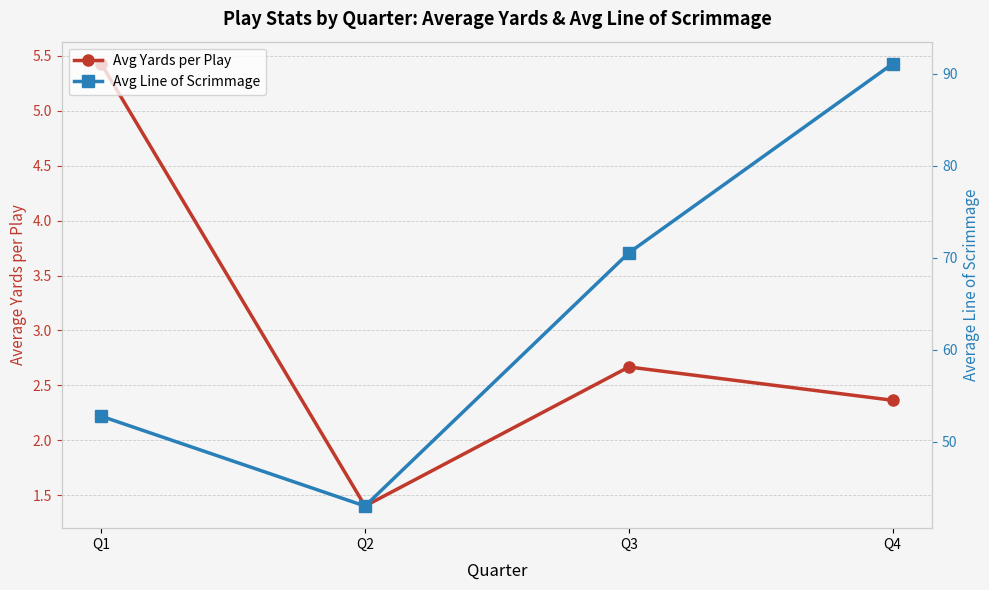

What is the value of the Avg Yards per Play point at the 2nd from the left?

1.4